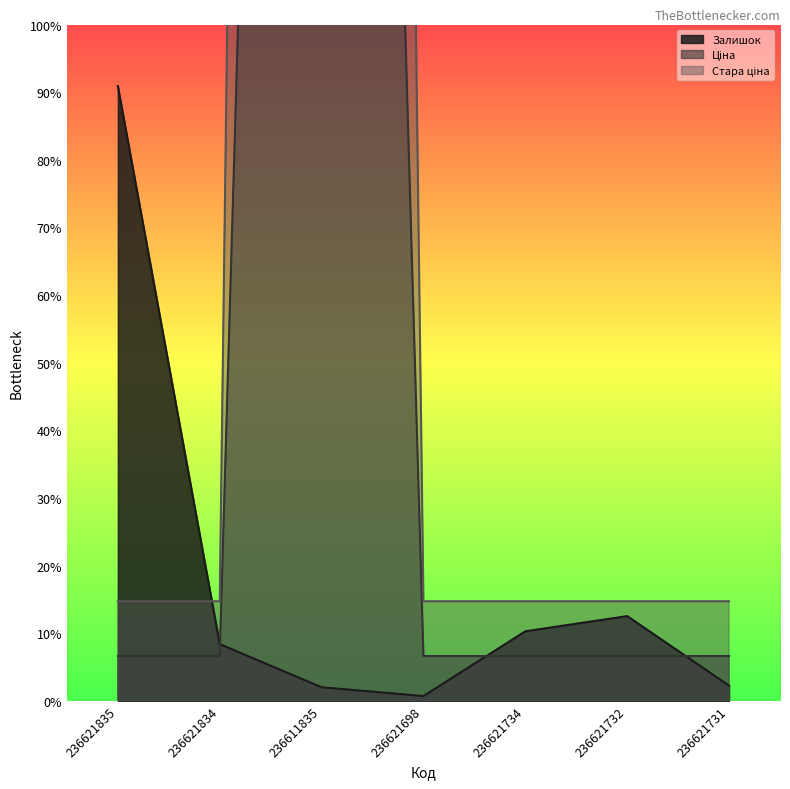

Count the number of data series in this chart.

3